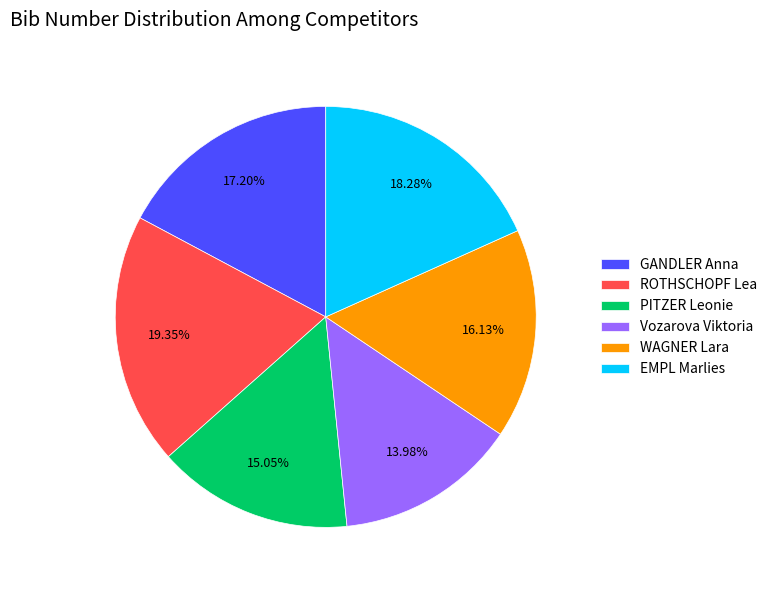

To the nearest percent, what is the difference between the largest and smallest slice percentages?

5%